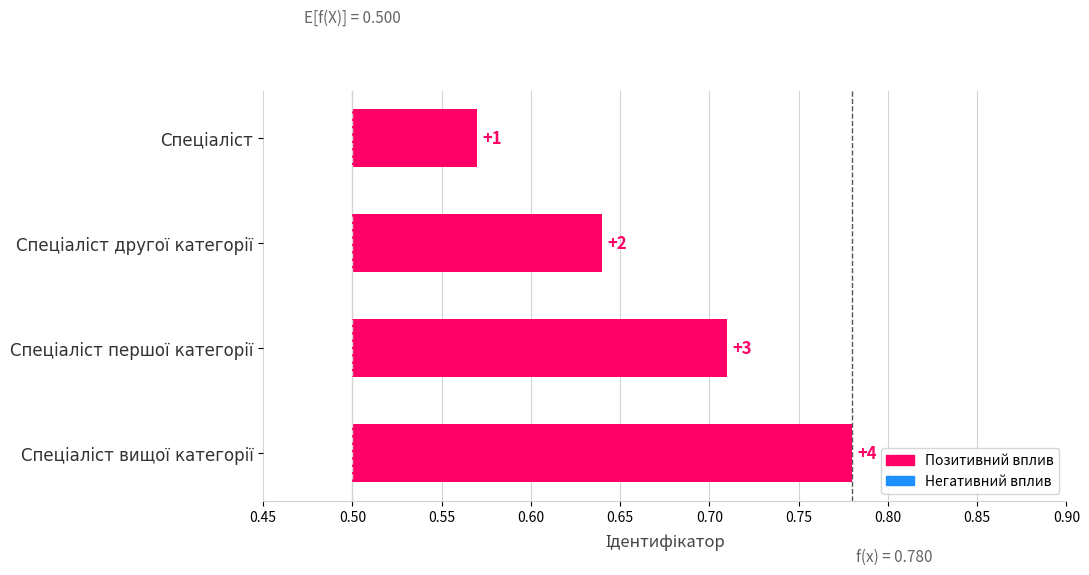

True or false: the data shows 0.1 at Спеціаліст.

False